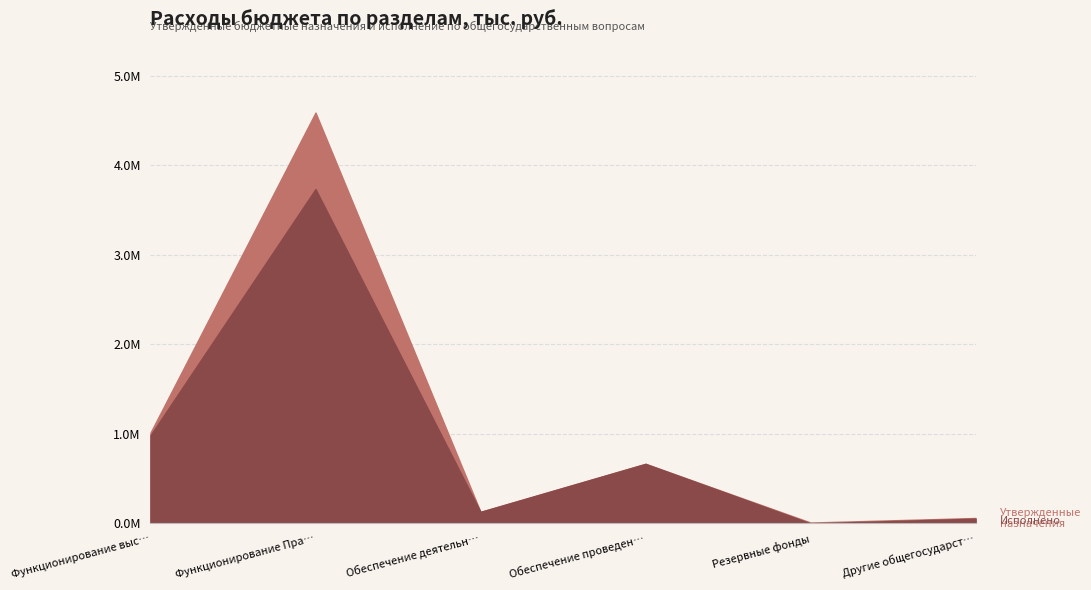

Where is the first local maximum for Утвержденные бюджетные назначения?

Функционирование Правительства